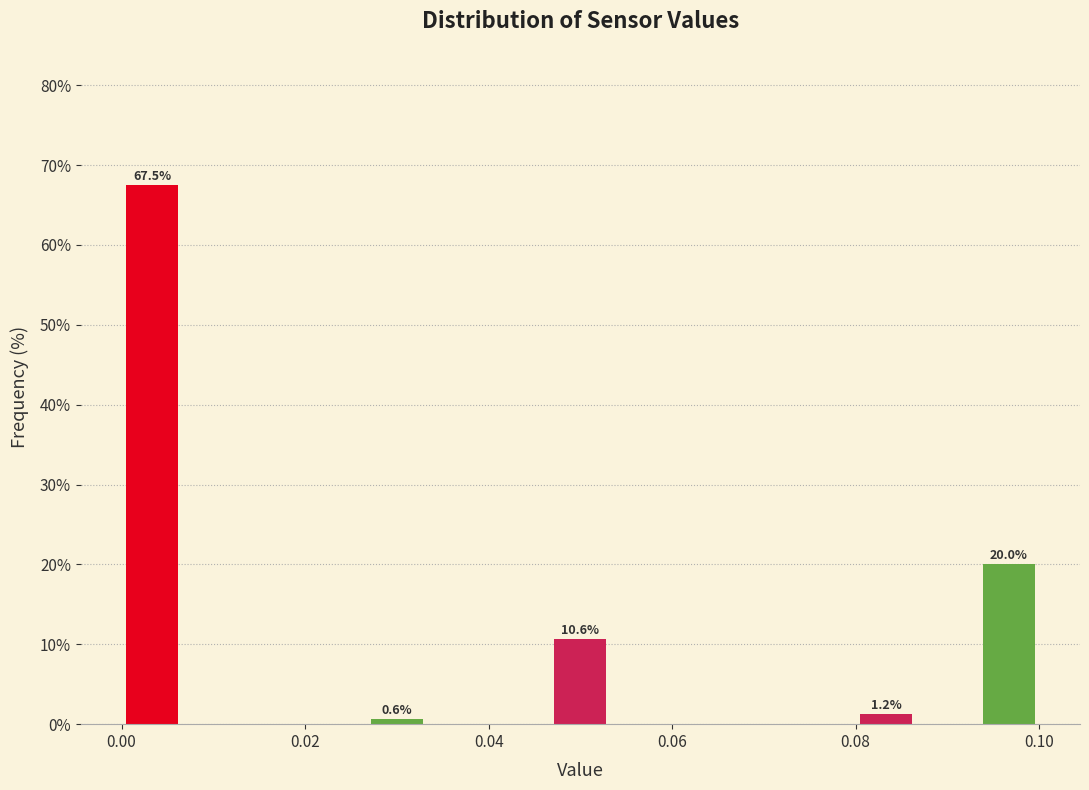

Read against the x-axis, roughly where is the centre of the tallest bar?

0.004